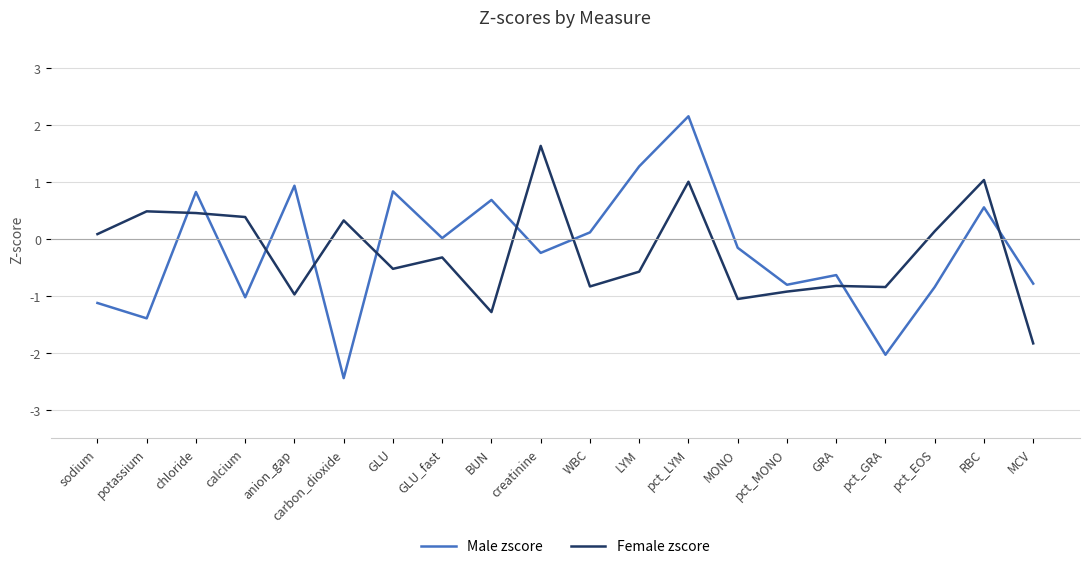

What position from the right is potassium?

19